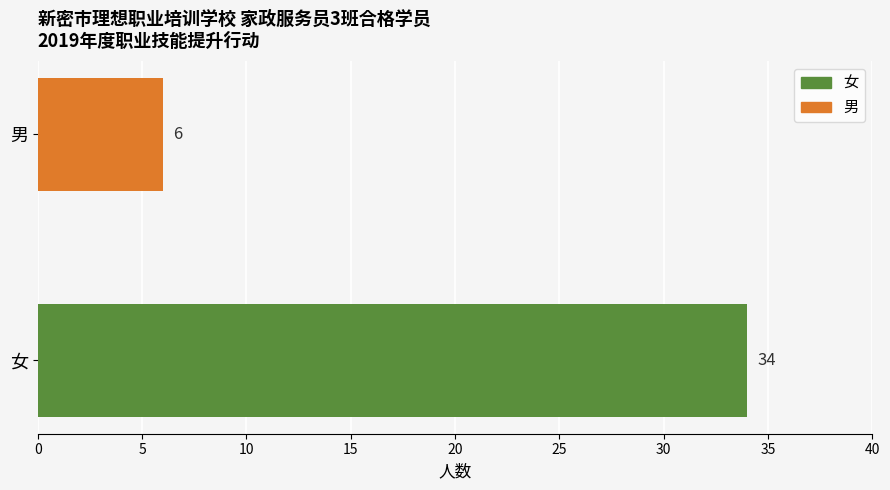

Rank the series by their maximum value, from highest to lowest.

女, 男